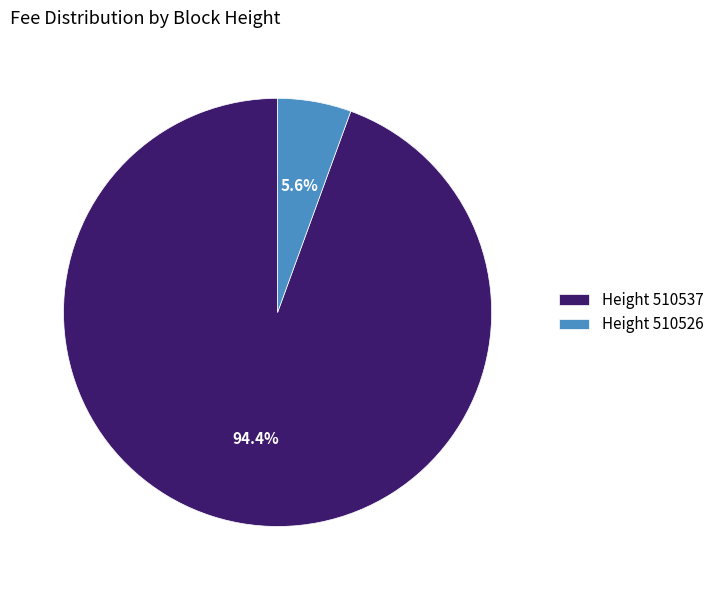

What is the majority slice?

Height 510537